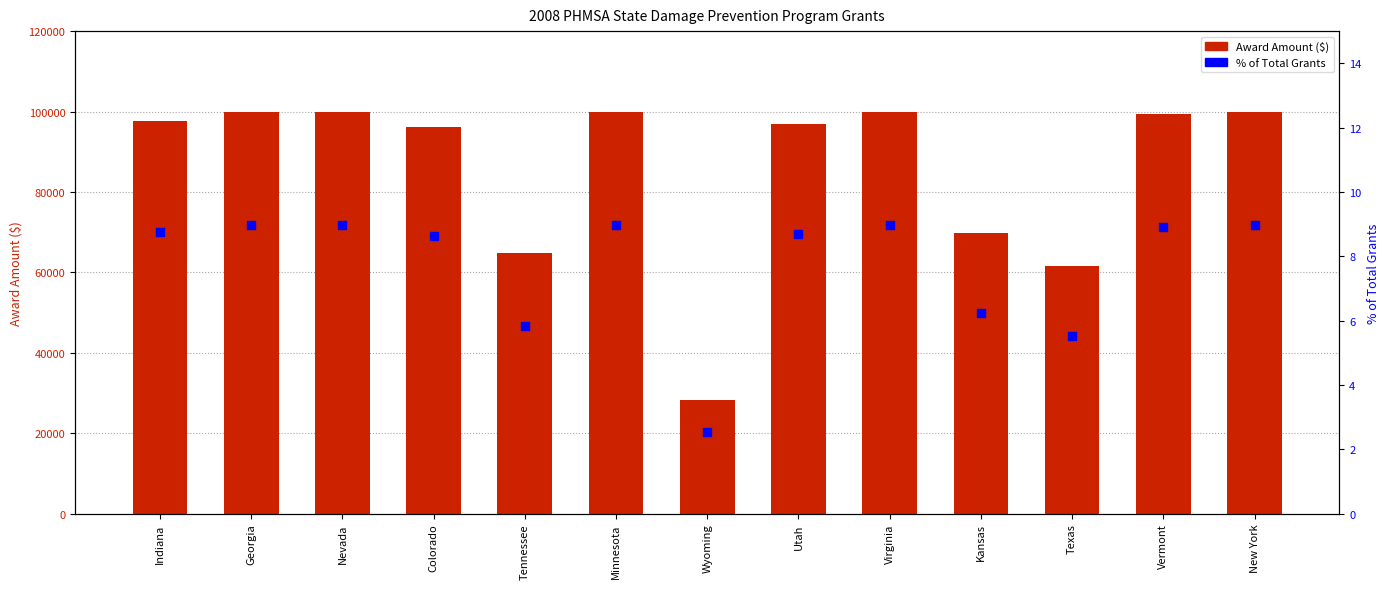

At how many categories does at least one series exceed 36616?

12